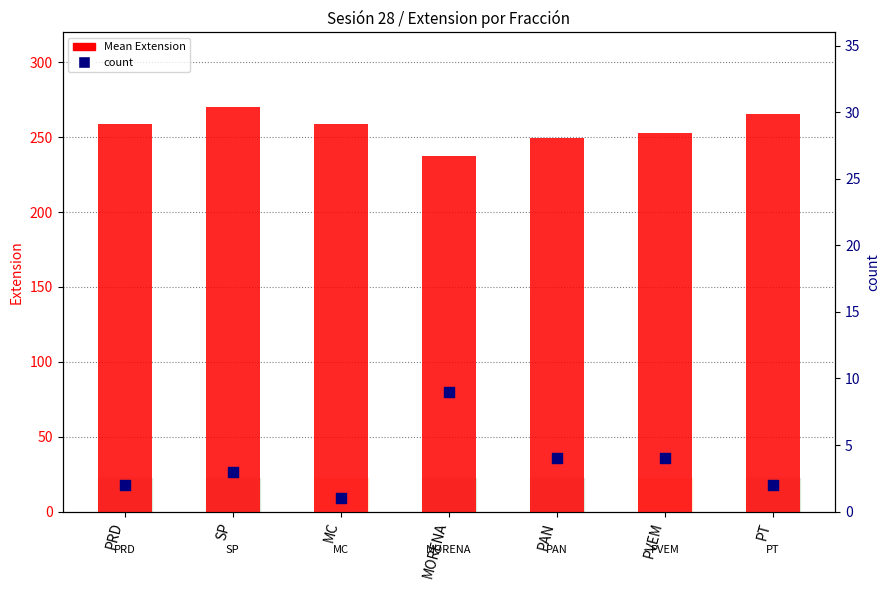

Which series reaches the maximum Y coordinate?

Mean Extension